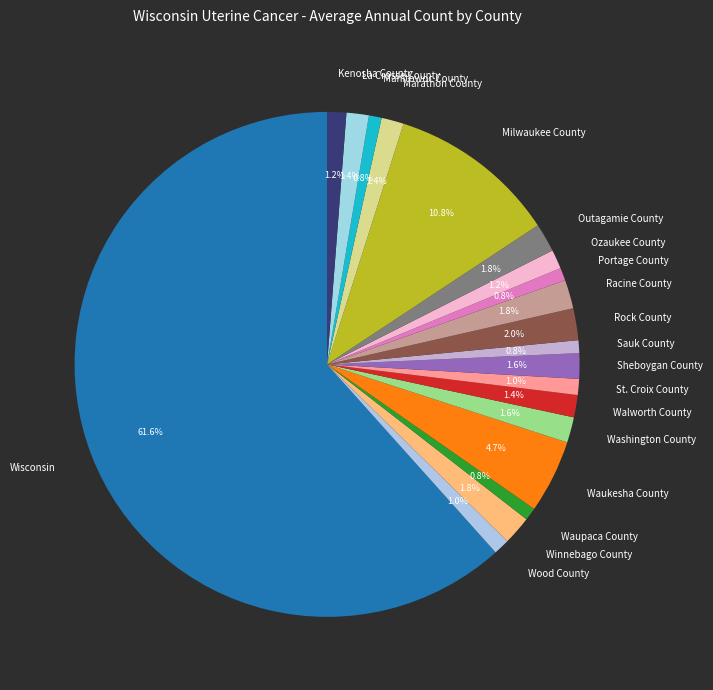

Which slice is the largest?

Wisconsin